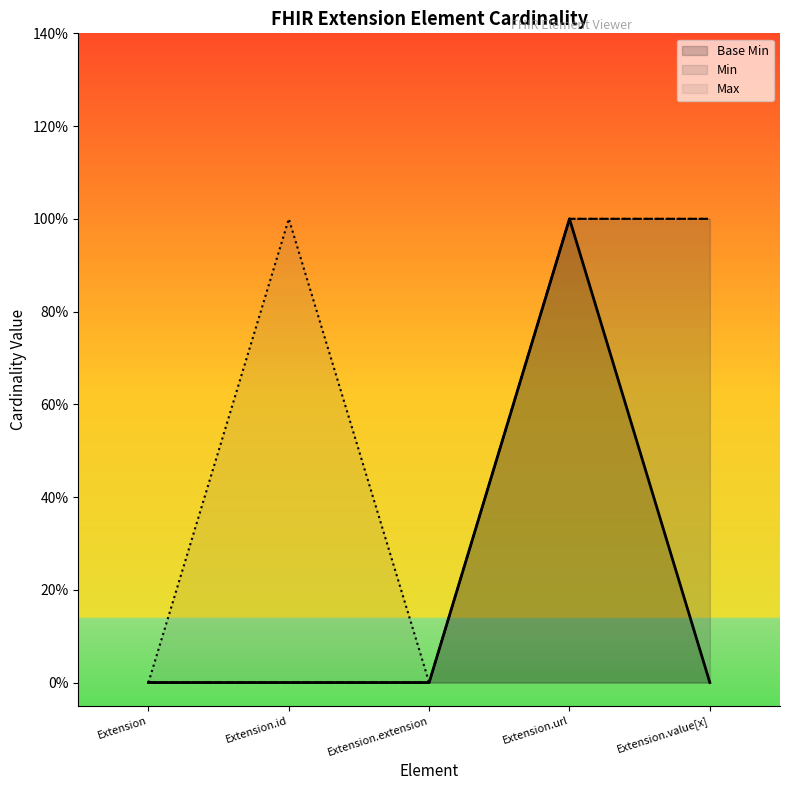

What is the label of the 3rd point from the right?

Extension.extension